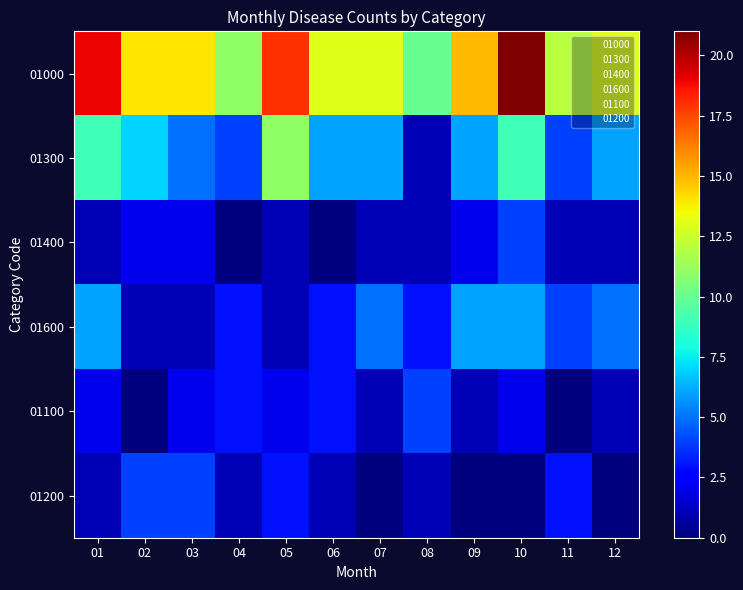

Reading right to left, what are all the values shown in this chart?

01000: 12=13	11=12	10=21	09=15	08=10	07=13	06=13	05=18	04=11	03=14	02=14	01=19
01300: 12=6	11=4	10=9	09=6	08=1	07=6	06=6	05=11	04=4	03=5	02=7	01=9
01400: 12=1	11=1	10=4	09=2	08=1	07=1	06=0	05=1	04=0	03=2	02=2	01=1
01600: 12=5	11=4	10=6	09=6	08=3	07=5	06=3	05=1	04=3	03=1	02=1	01=6
01100: 12=1	11=0	10=2	09=1	08=4	07=1	06=3	05=2	04=3	03=2	02=0	01=2
01200: 12=0	11=3	10=0	09=0	08=1	07=0	06=1	05=3	04=1	03=4	02=4	01=1